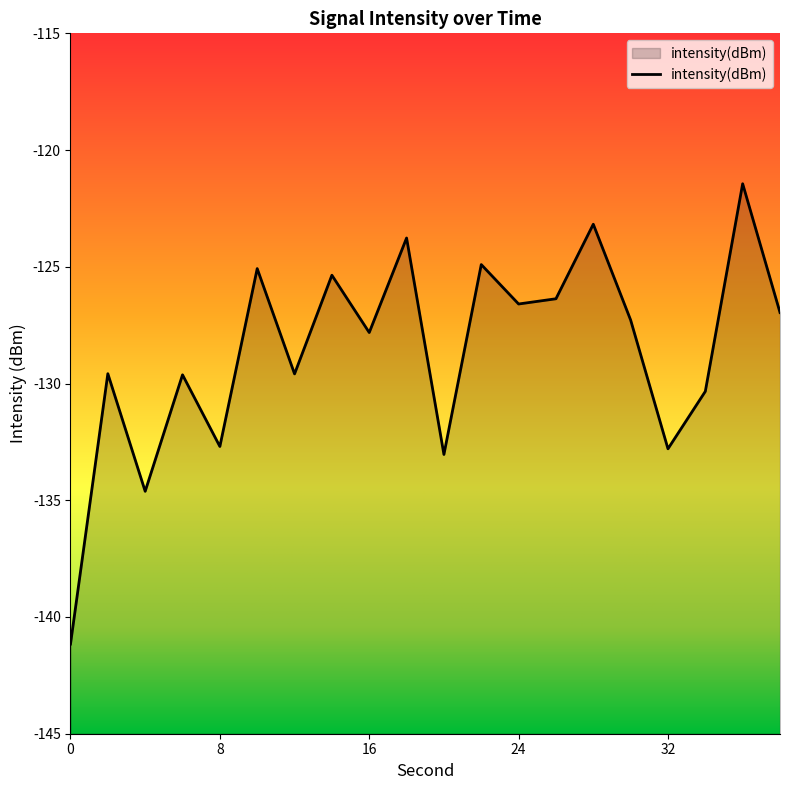

Rank the categories by value from highest to lowest.

36, 28, 18, 22, 10, 14, 26, 24, 38, 30, 16, 2, 12, 6, 34, 8, 32, 20, 4, 0